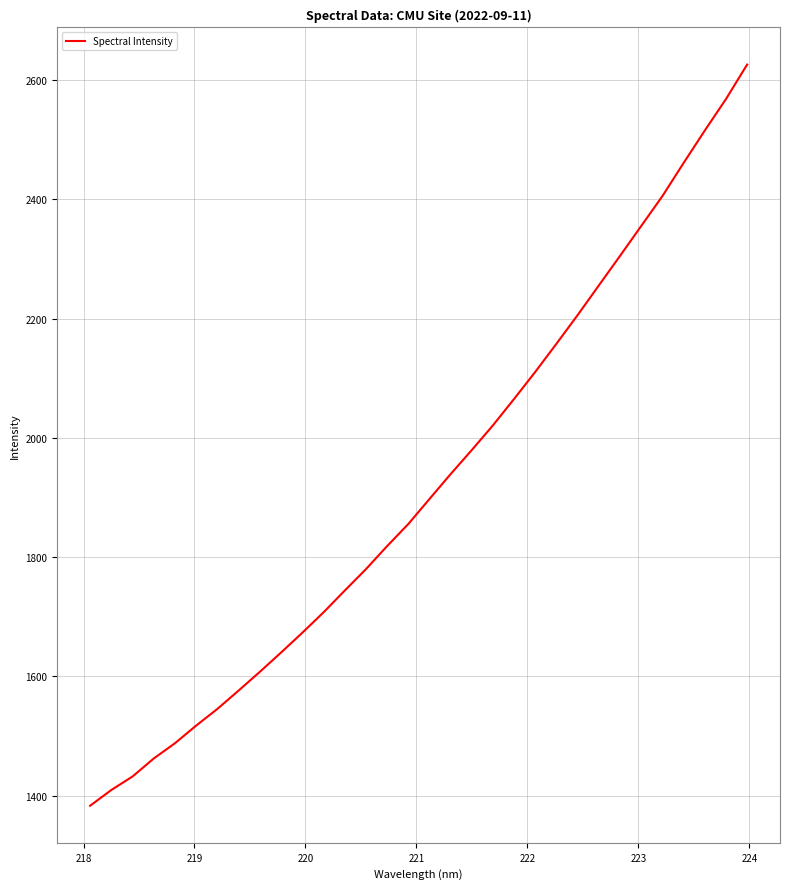

What is the difference between the maximum and minimum values?

1242.7